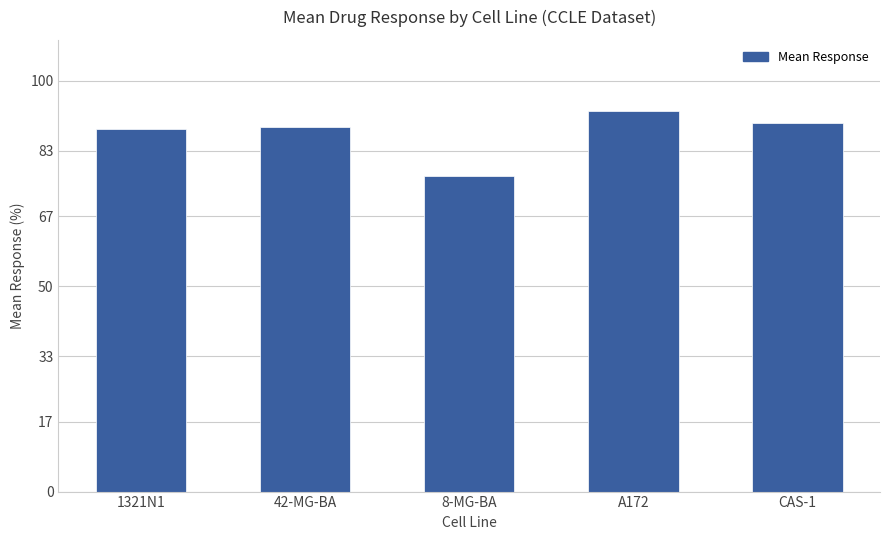

What is the sum of all values?

436.4